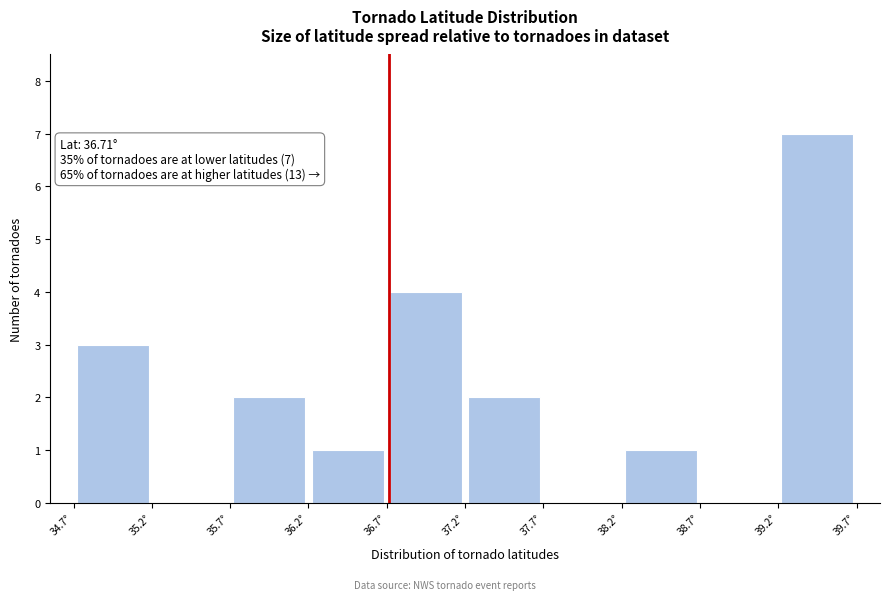

Over which range of the x-axis is the bar tallest?

39.2 to 39.7